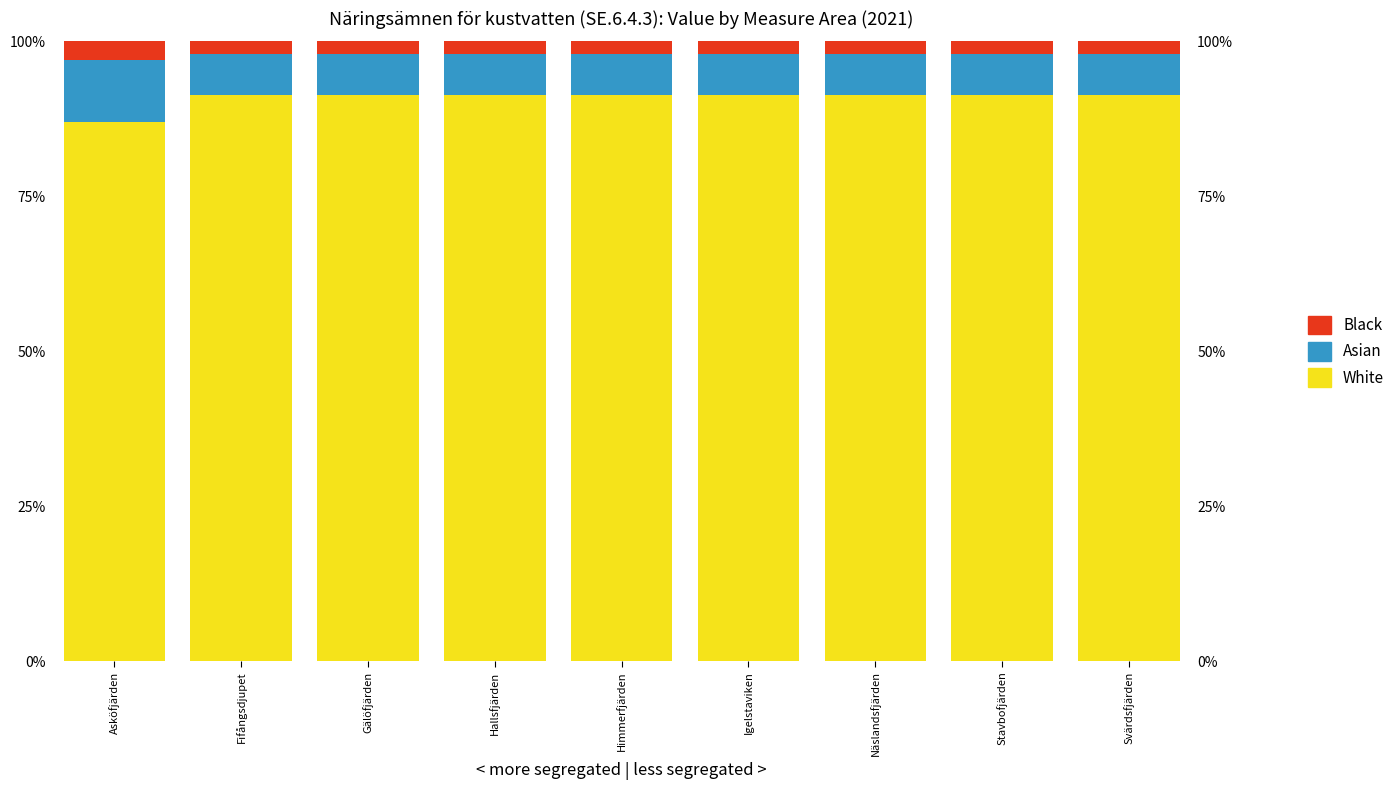

True or false: Black has a value of 0.0 at Gälöfjärden.

False